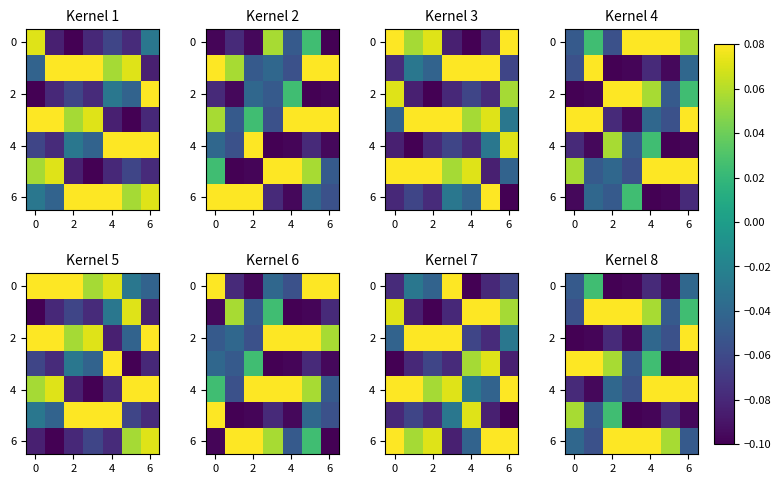

Is the value of row_6 at 4 greater than the value of row_4 at 6?

Yes